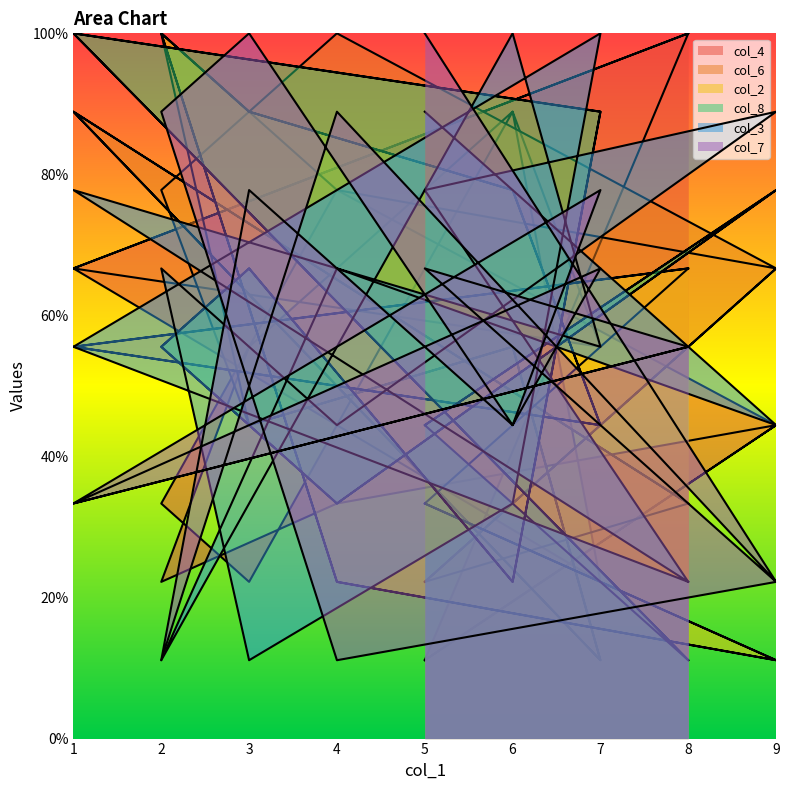

What is the label of the 13th point from the right?

6